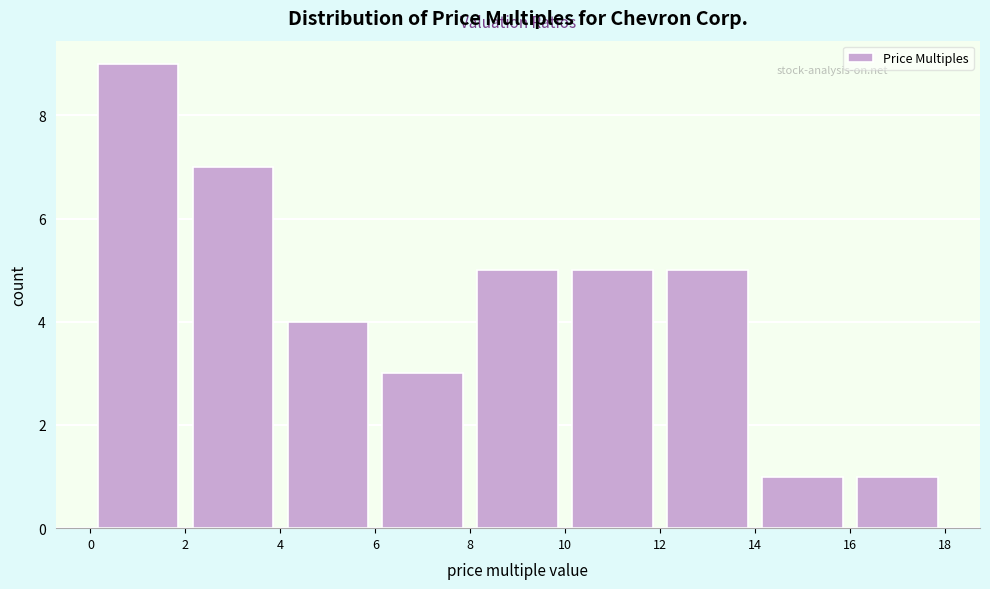

Reading left to right, transcribe this chart: for each bar, give the range it covers on the x-axis and its height. The values are not printed on the chart, so give them approximately, as read against the axis.

0 to 2: 9
2 to 4: 7
4 to 6: 4
6 to 8: 3
8 to 10: 5
10 to 12: 5
12 to 14: 5
14 to 16: 1
16 to 18: 1